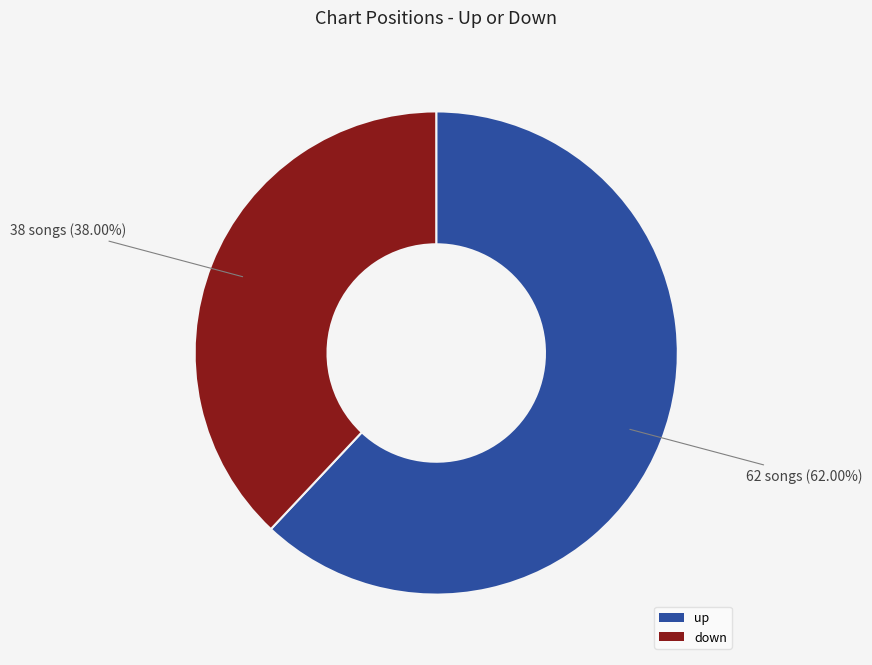

Combined, do up and down account for over 50%?

Yes